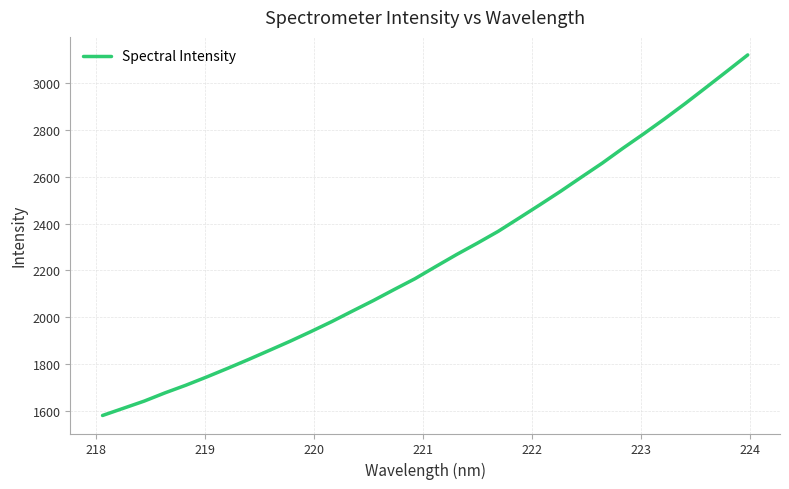

What is the smallest value displayed?

1578.9